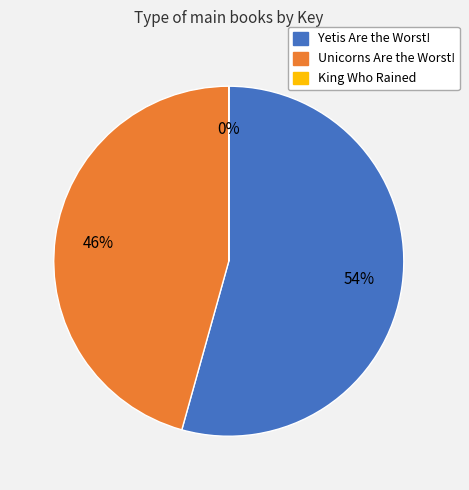

Between Unicorns Are the Worst! and Yetis Are the Worst!, which is larger?

Yetis Are the Worst!